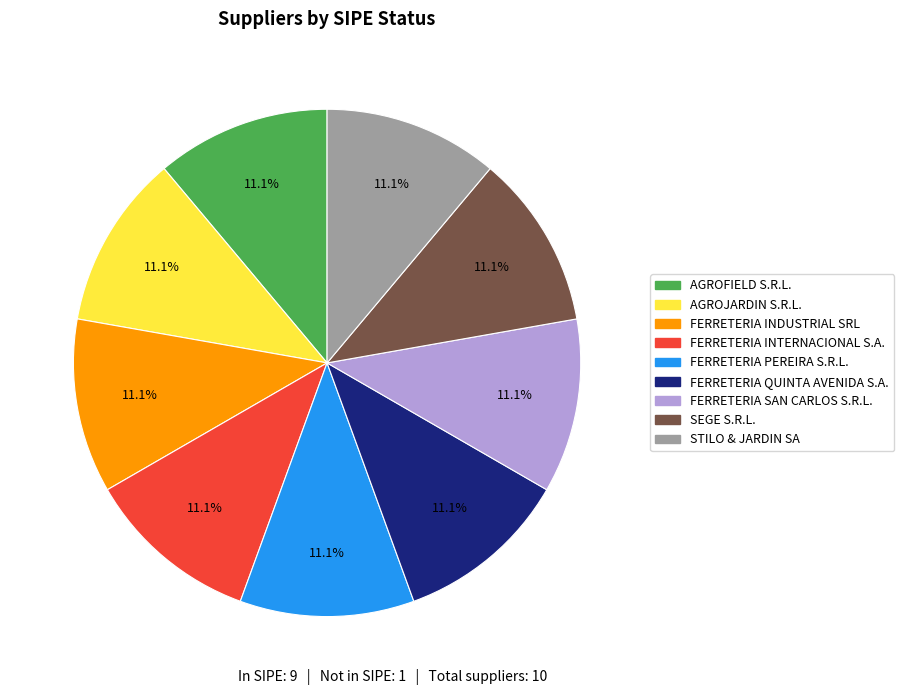

Does any single category account for the majority?

No